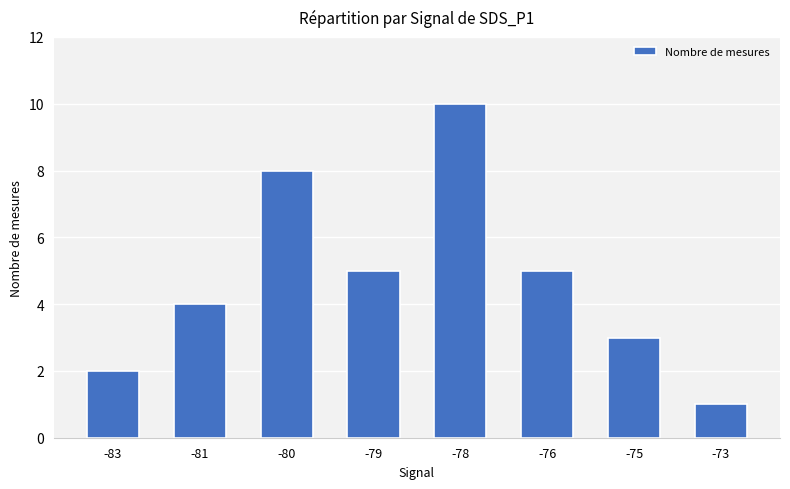

True or false: the data shows 3 at -83.

False